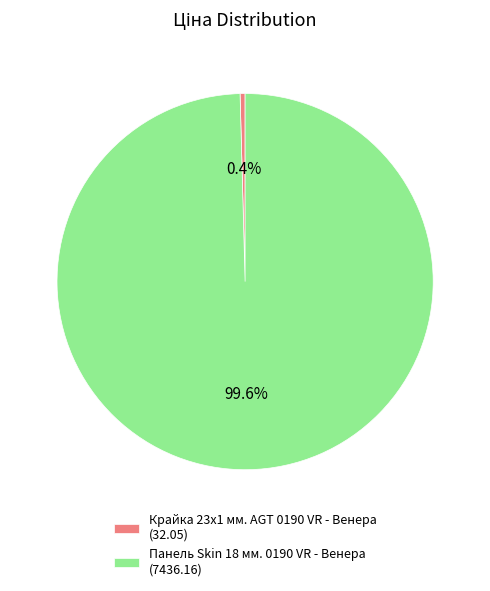

What is the smallest slice in the pie chart?

Крайка 23x1 мм. AGT 0190 VR - Венера